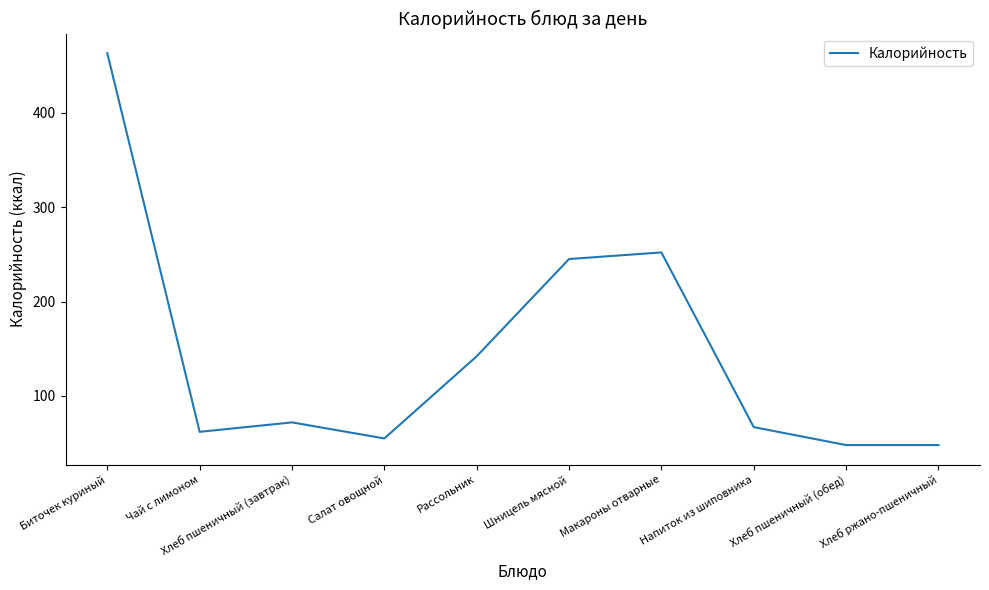

What is the change in value from Рассольник to Шницель мясной?

+103